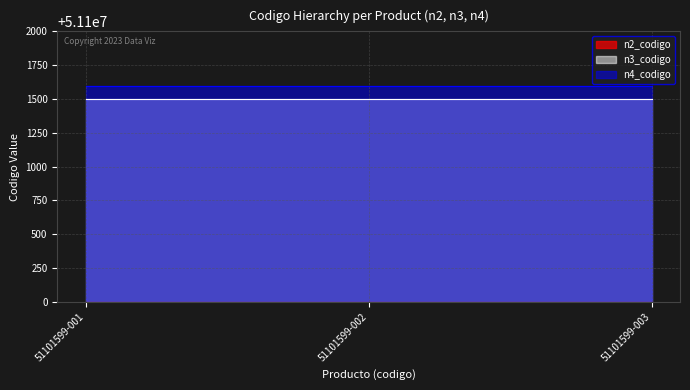

What is the highest value of the n2_codigo series?

51100000